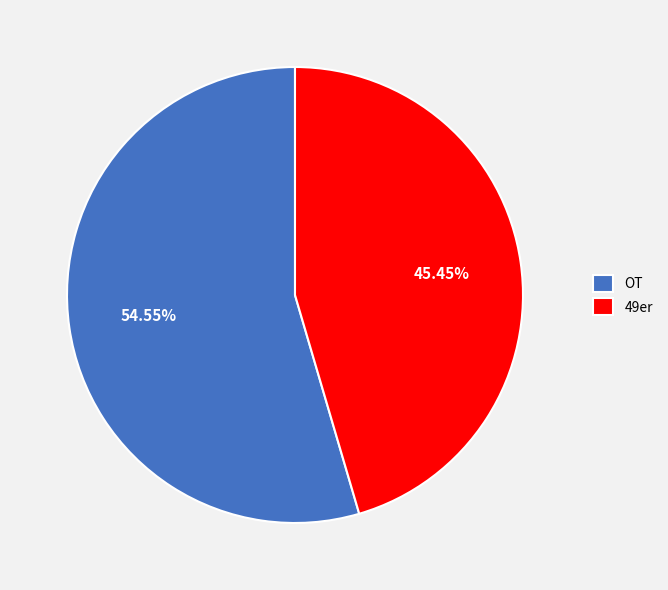

To the nearest percent, what is the average slice percentage?

50%